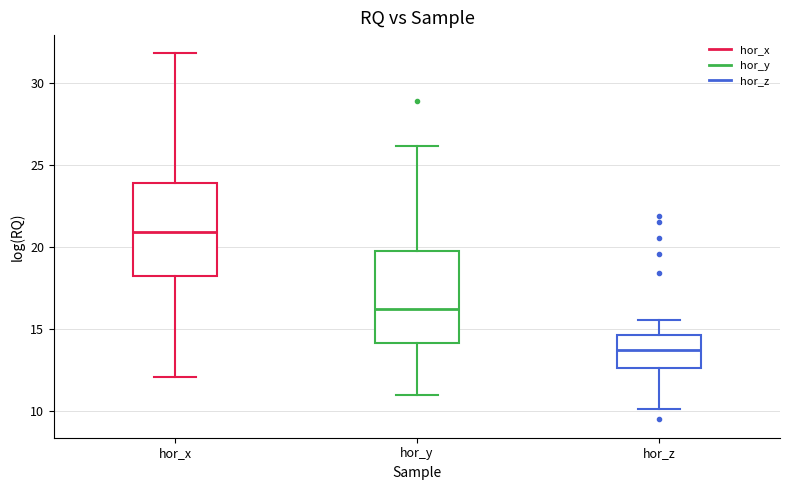

Reading left to right, transcribe this box plot: for each box, give where its median line is, the range the box spans, and where its two whiskers end, as read against the y-axis. The values are not printed on the chart, so give them approximately, as read against the axis.

hor_x: median 21.0, box 18.0 to 24.0, whiskers 12.0 to 32.0
hor_y: median 16.0, box 14.0 to 19.5, whiskers 11.0 to 26.0
hor_z: median 13.5, box 12.5 to 14.5, whiskers 10.0 to 15.5